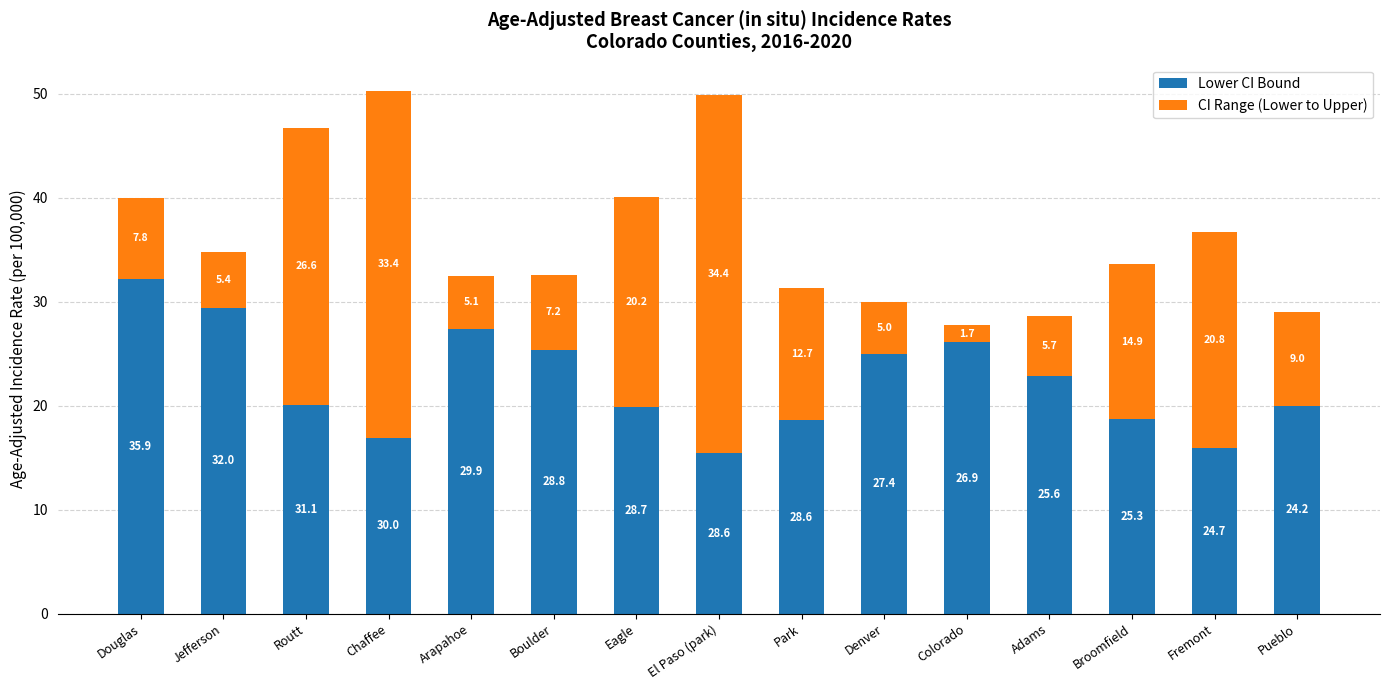

What value does the Lower CI Bound series have at Eagle?

19.9